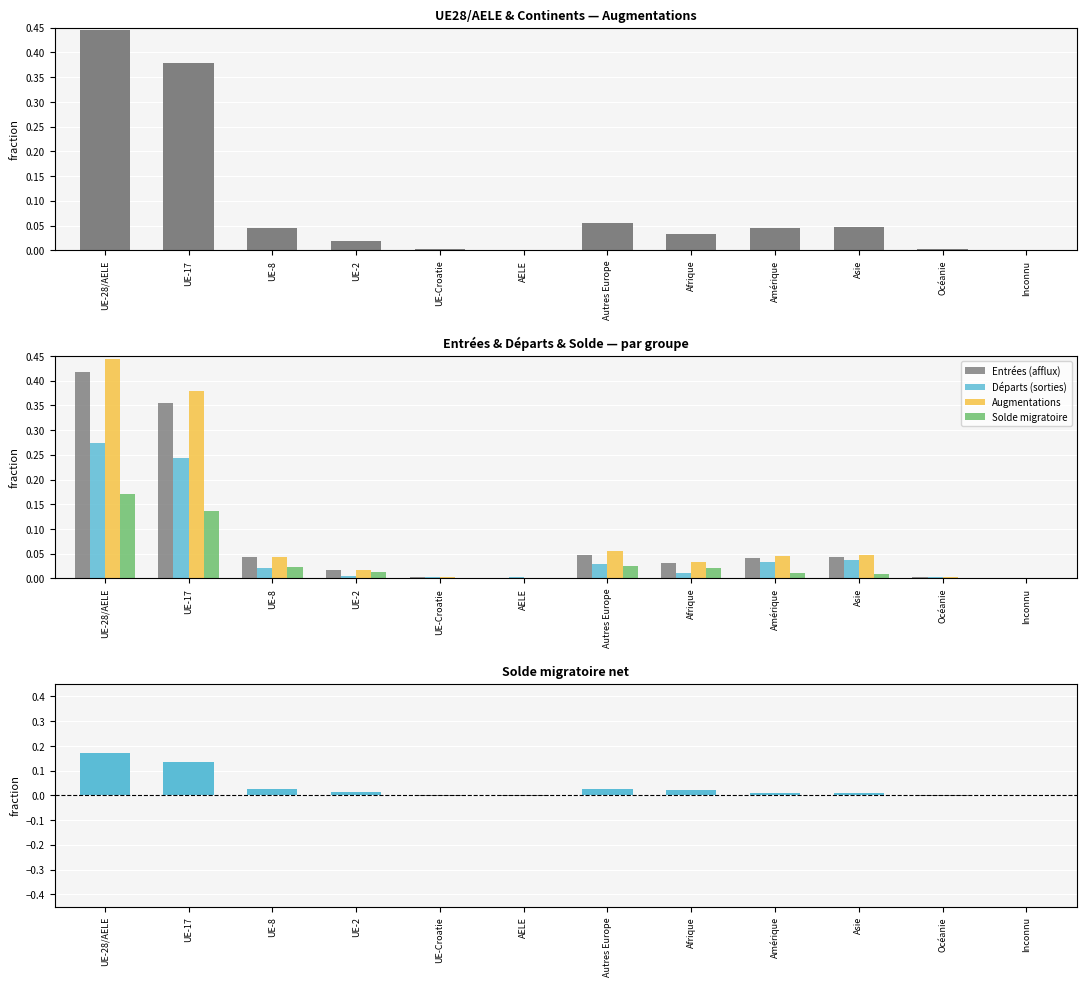

Between Afrique and Inconnu, which is larger?

Afrique